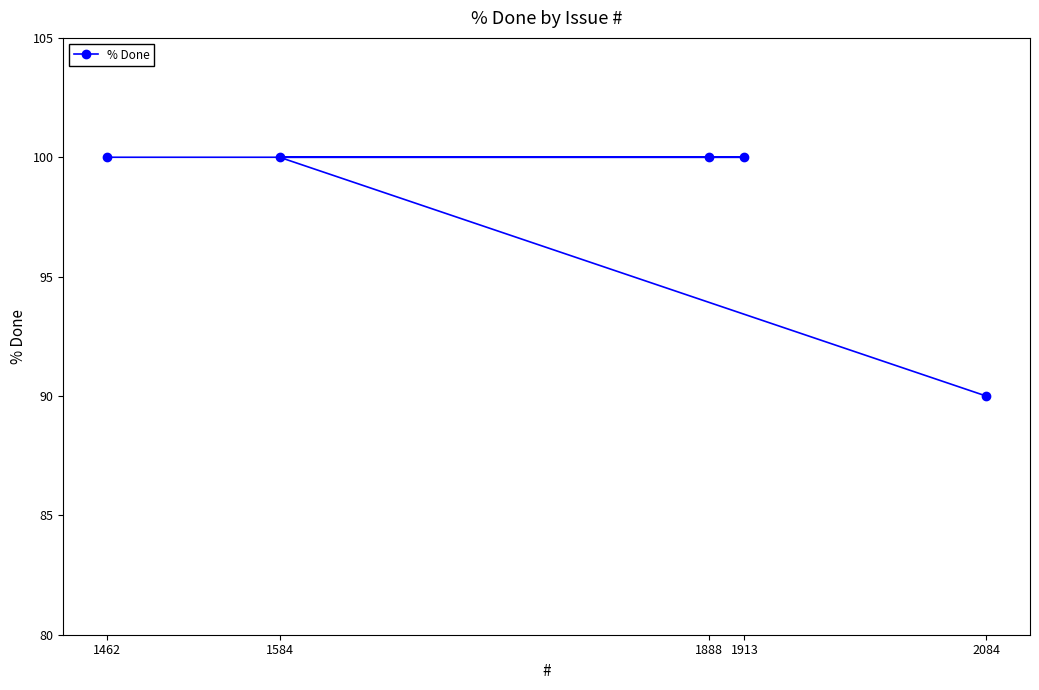

What is the difference between the maximum and minimum values?

10